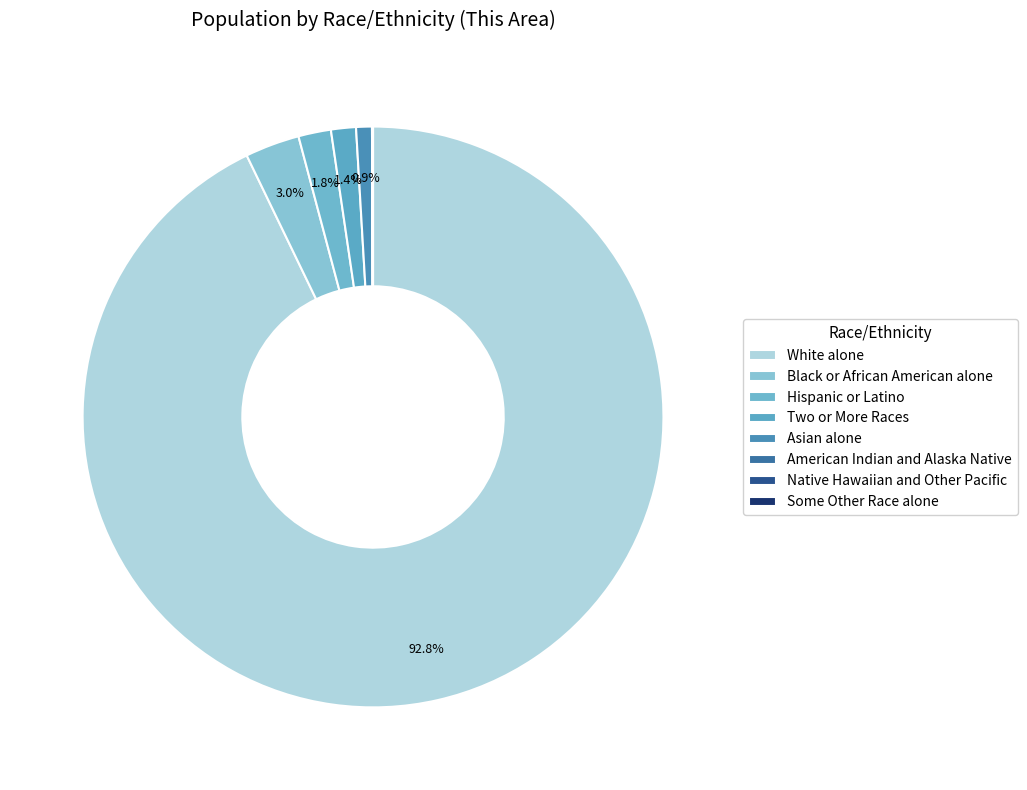

True or false: American Indian and Alaska Native accounts for 1% of the total.

False